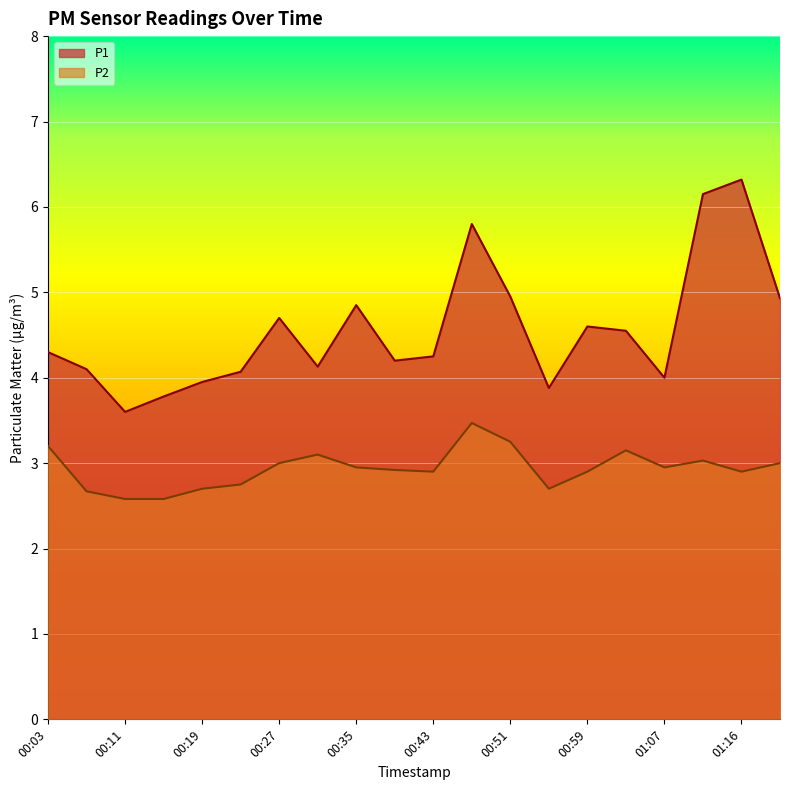

Between 00:15 and 00:27, which series saw the biggest shift?

P1